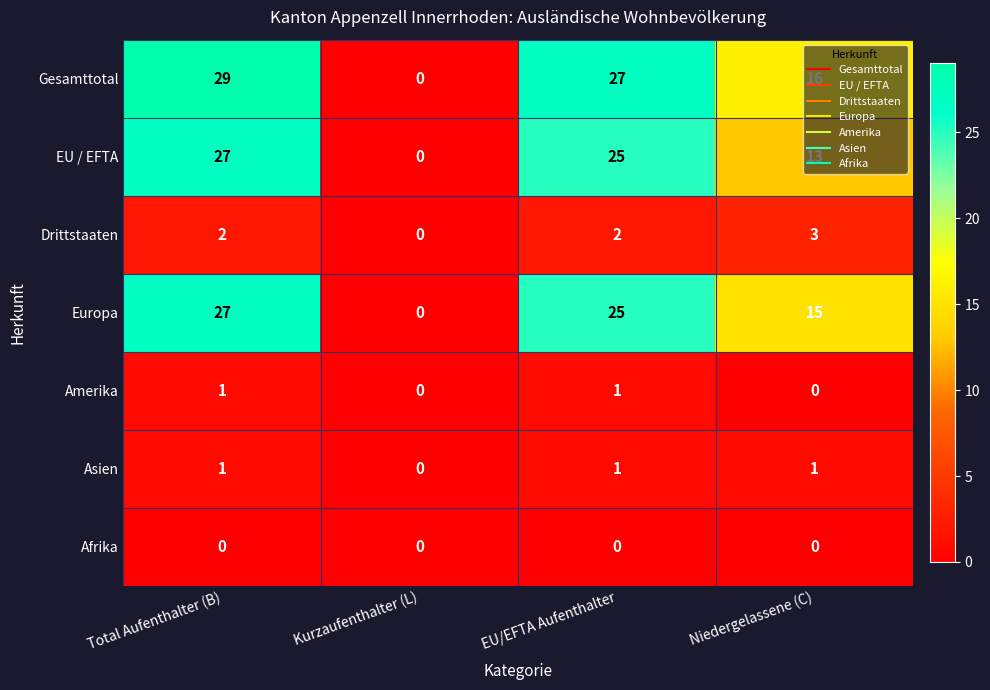

Count the Asien values in the range 1 to 2.

3